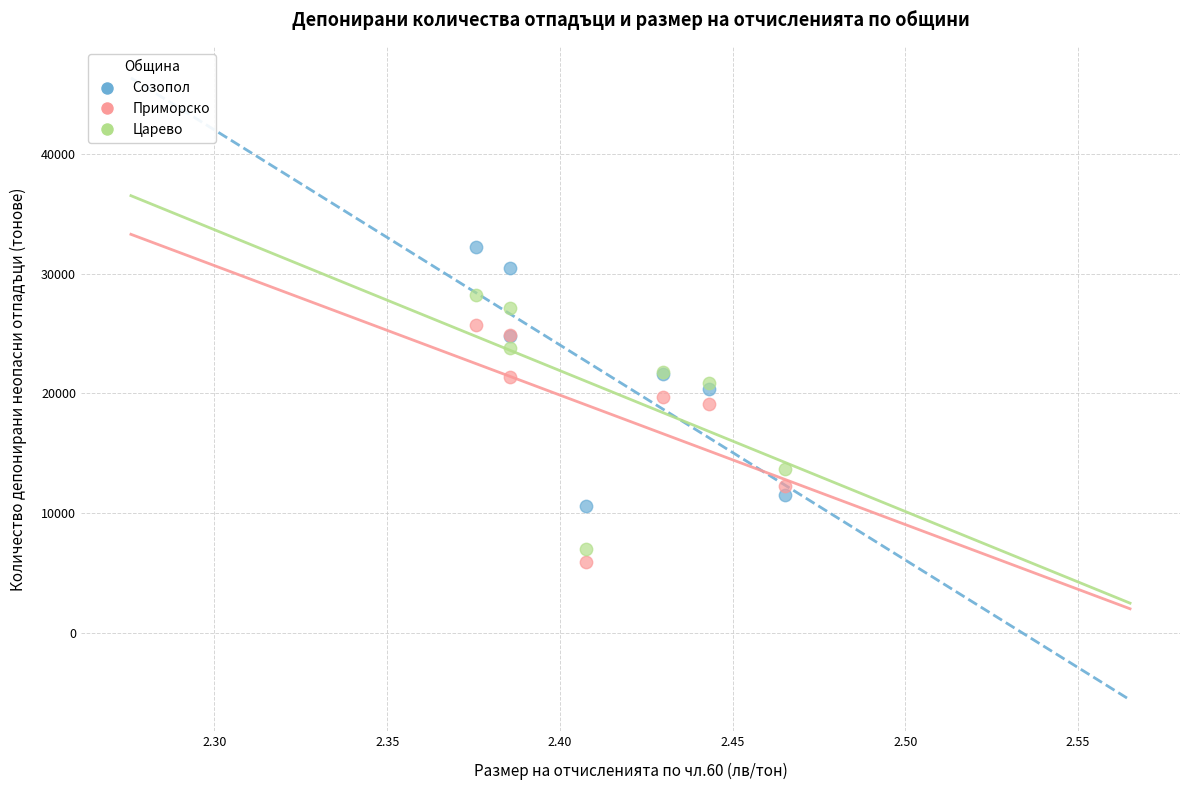

Which series reaches the maximum Y coordinate?

Созопол